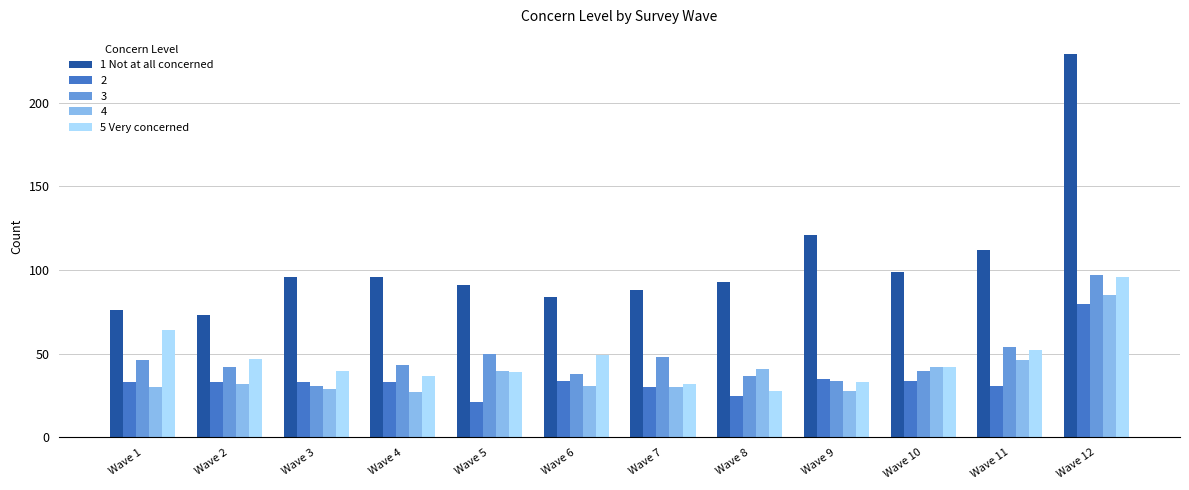

Are the bars grouped side by side (vs. stacked)?

Yes